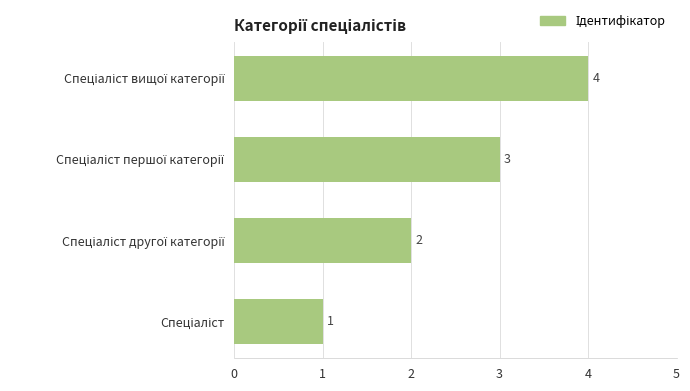

Count the values in the range 2 to 4.

3